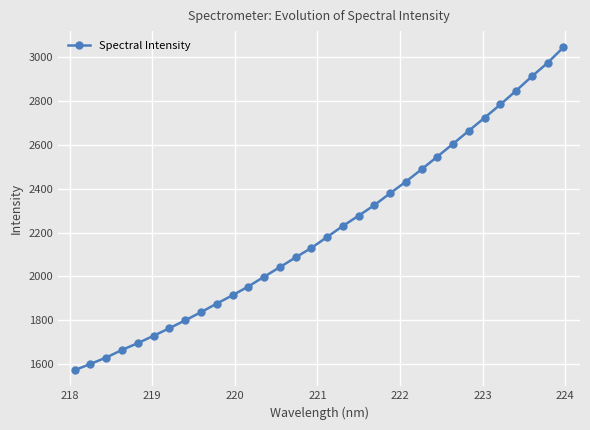

True or false: there are more than 0 points higher than both neighbors.

False